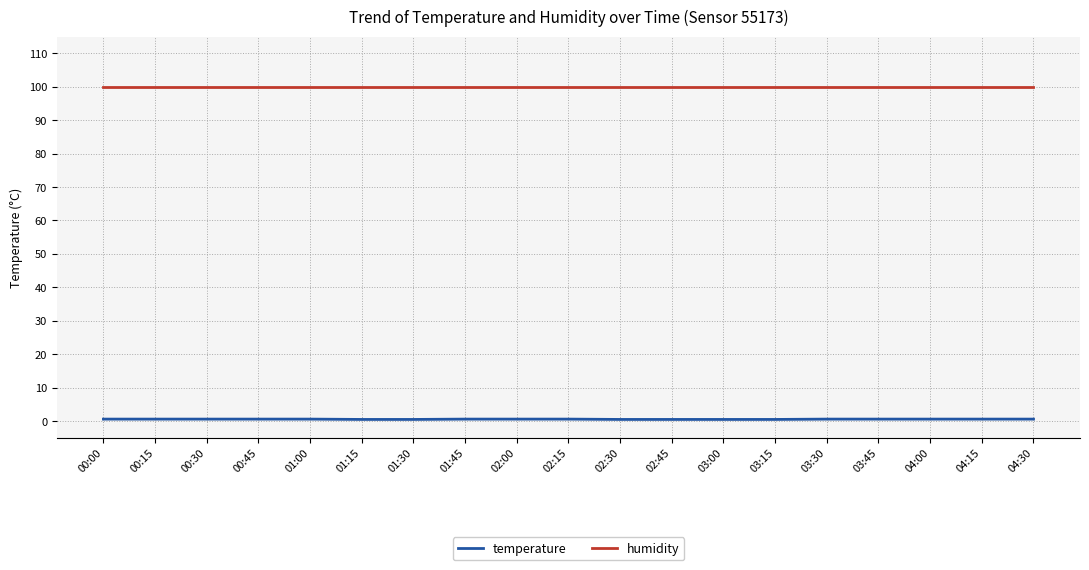

True or false: humidity and temperature cross at least once.

False